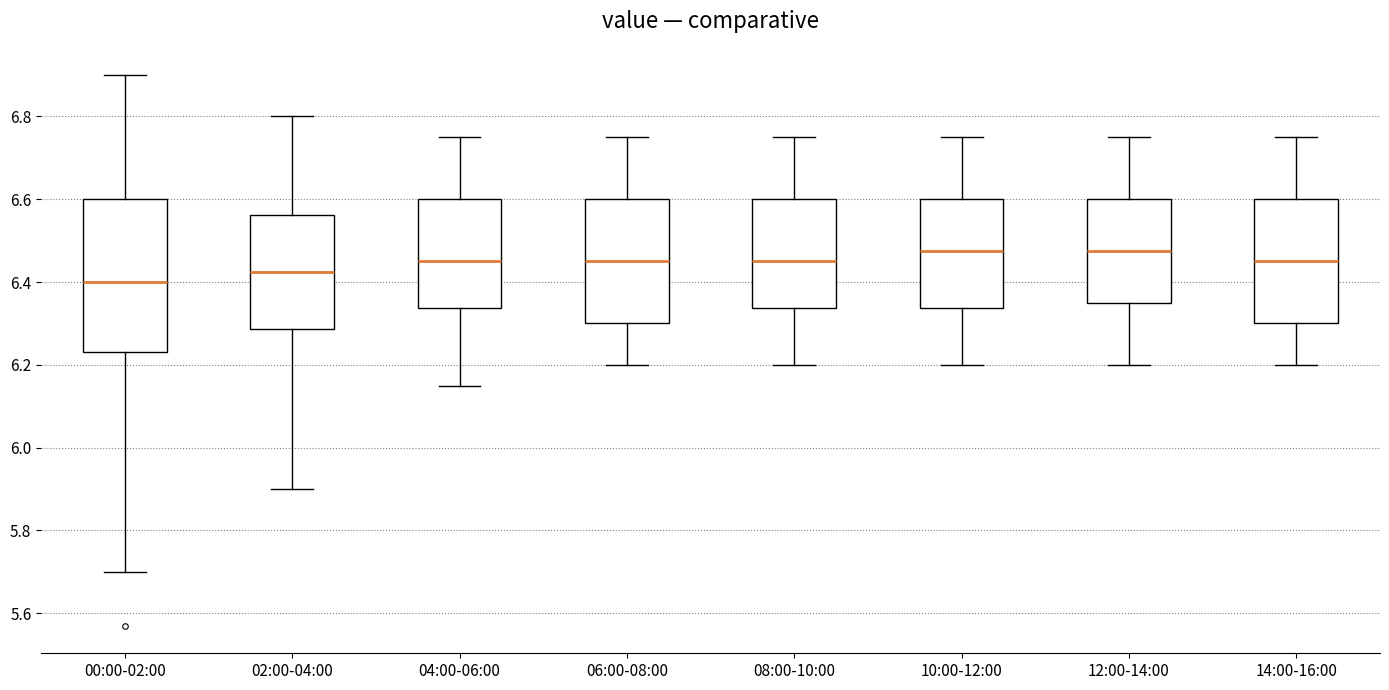

Which box is the tallest, from its lower edge to its upper edge?

00:00-02:00